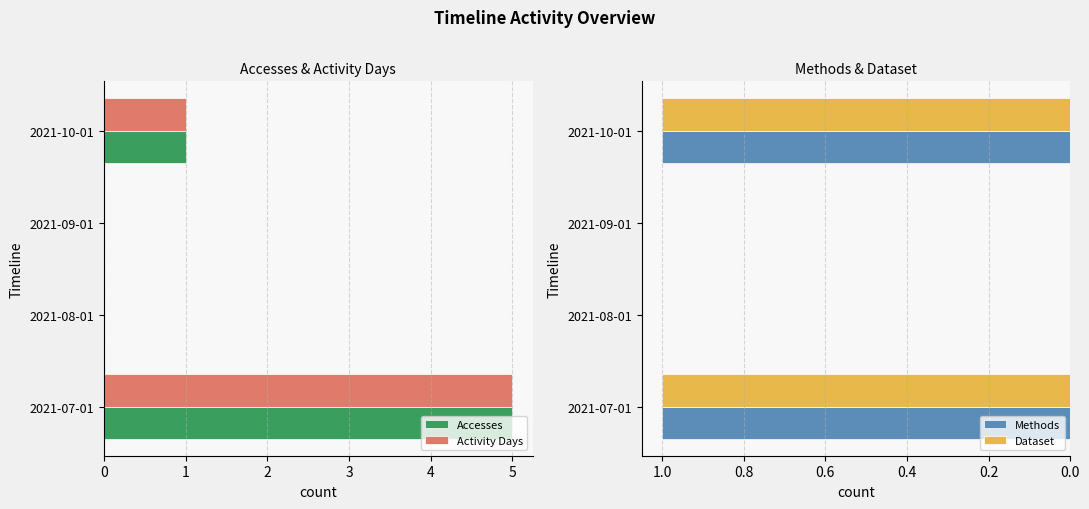

Which series has the largest total across all categories?

Accesses